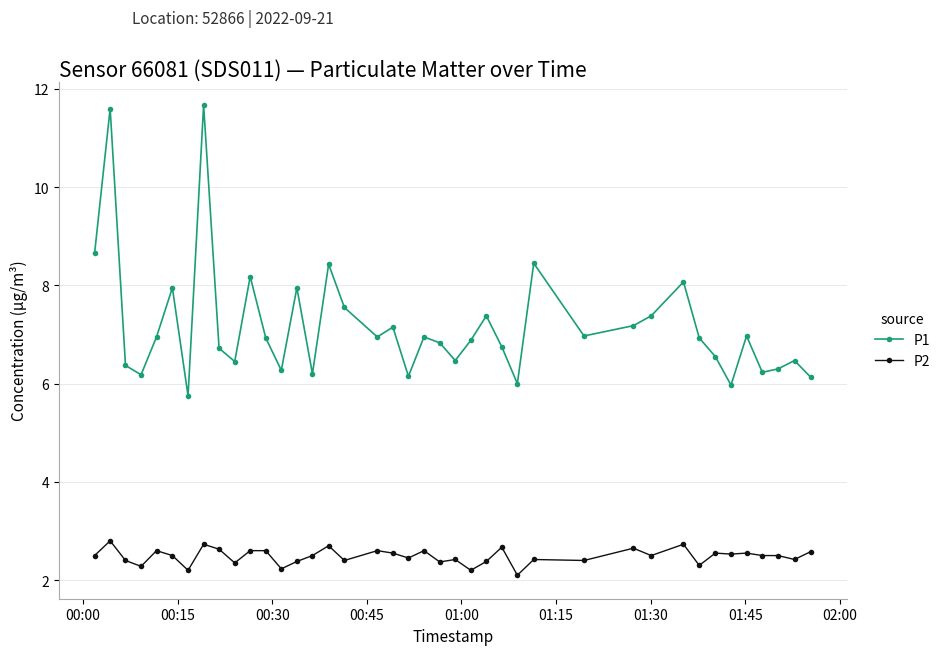

True or false: P1 and P2 cross at least once.

False